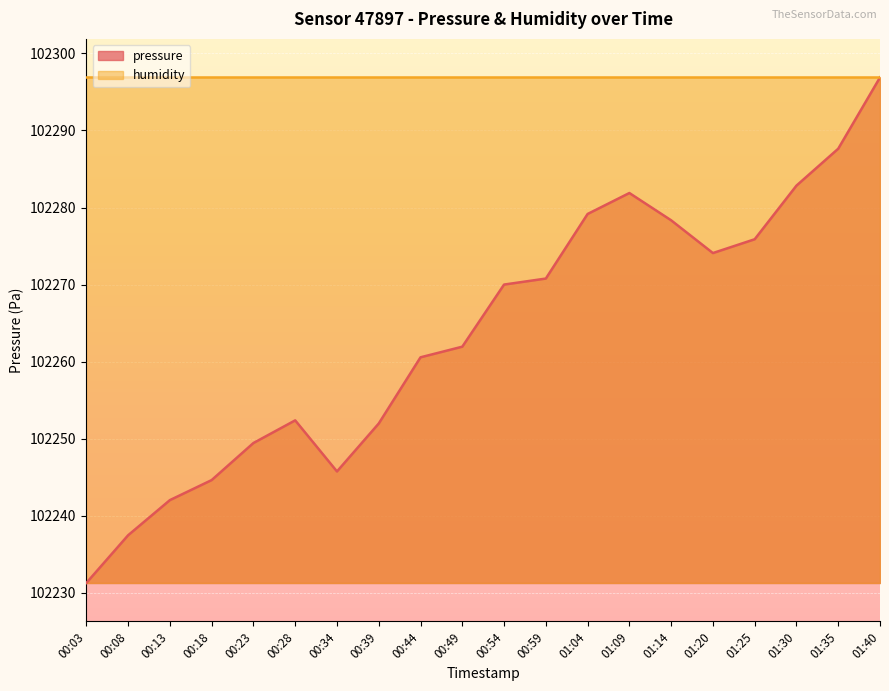

True or false: there are more than 0 points higher than both neighbors.

True